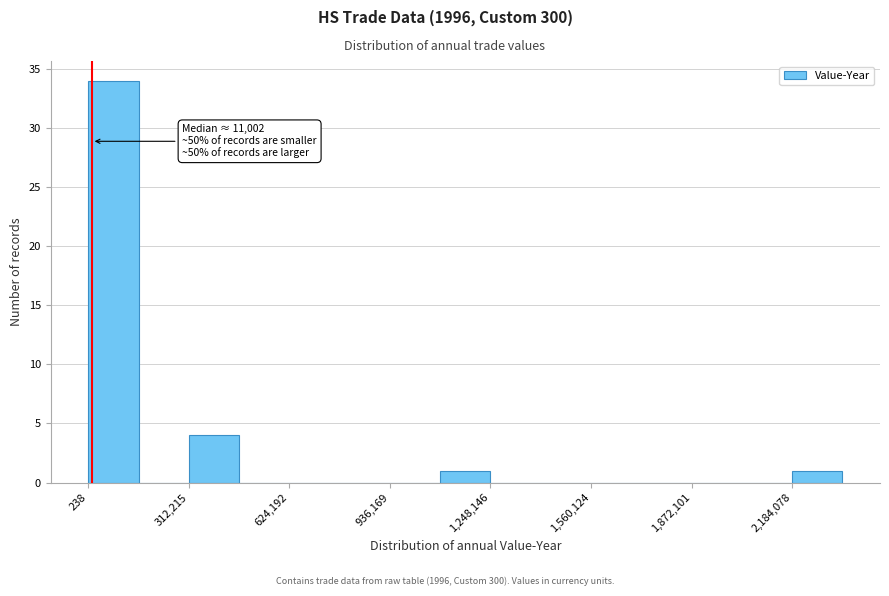

Around what value on the x-axis is the tallest bar? Give the approximate position of its centre, as read against the axis.

100000